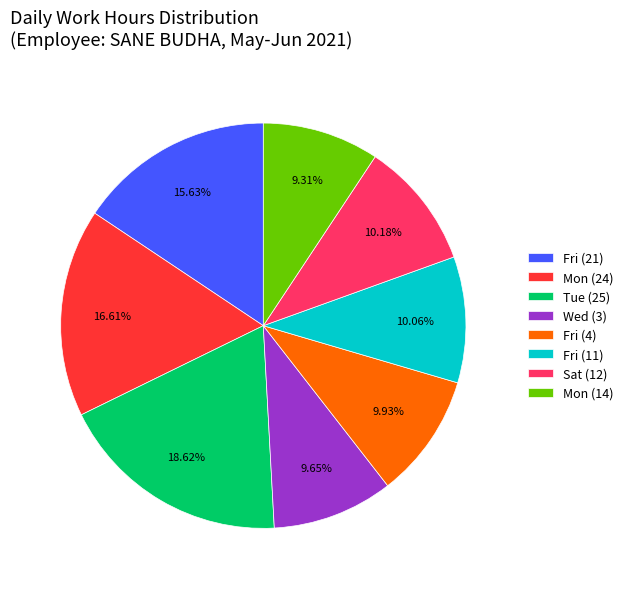

What portion of the pie excludes Fri (11)?

89.9%